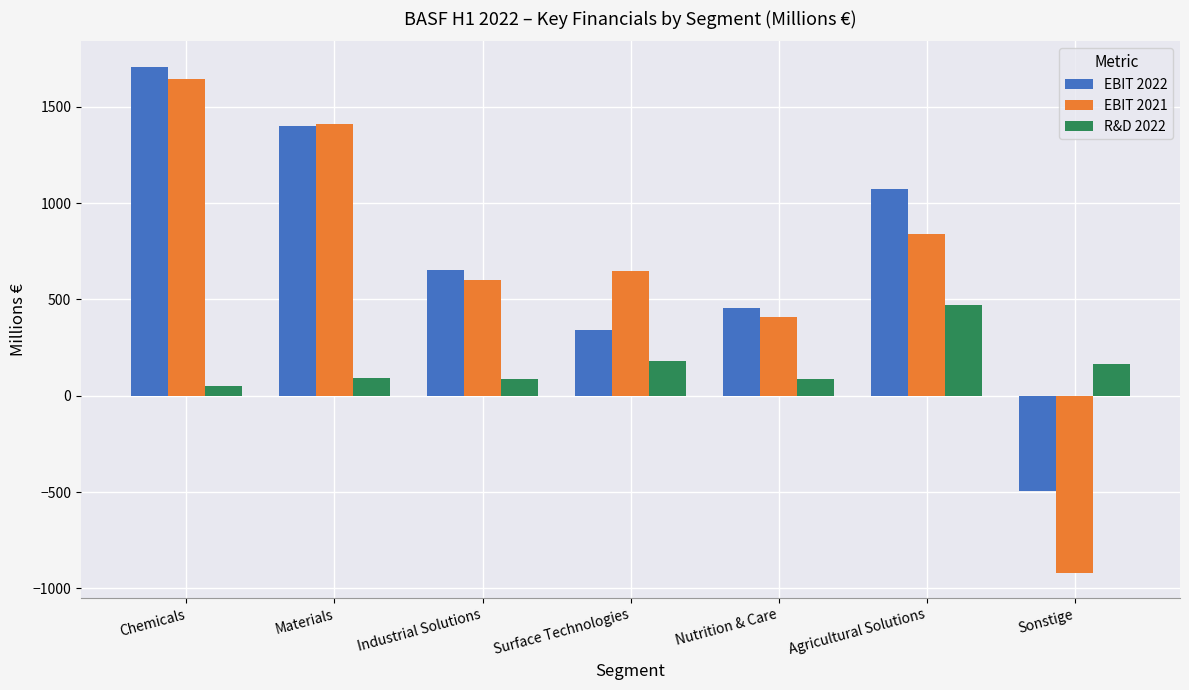

The EBIT 2021 series shows 839 at Agricultural Solutions. True or false?

True